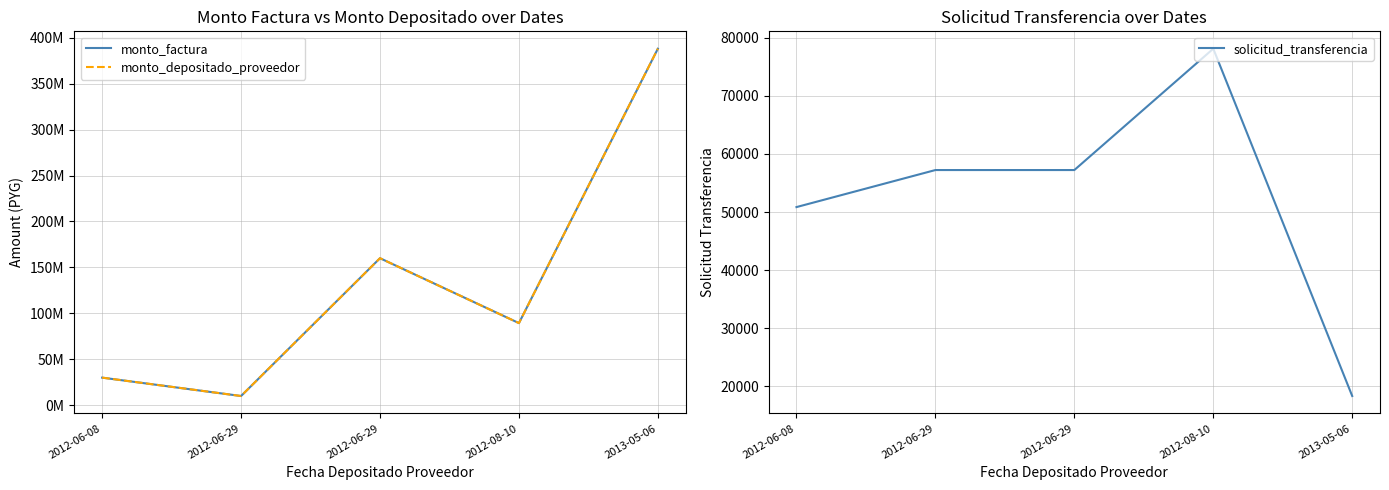

Which series has the largest total across all categories?

monto_factura